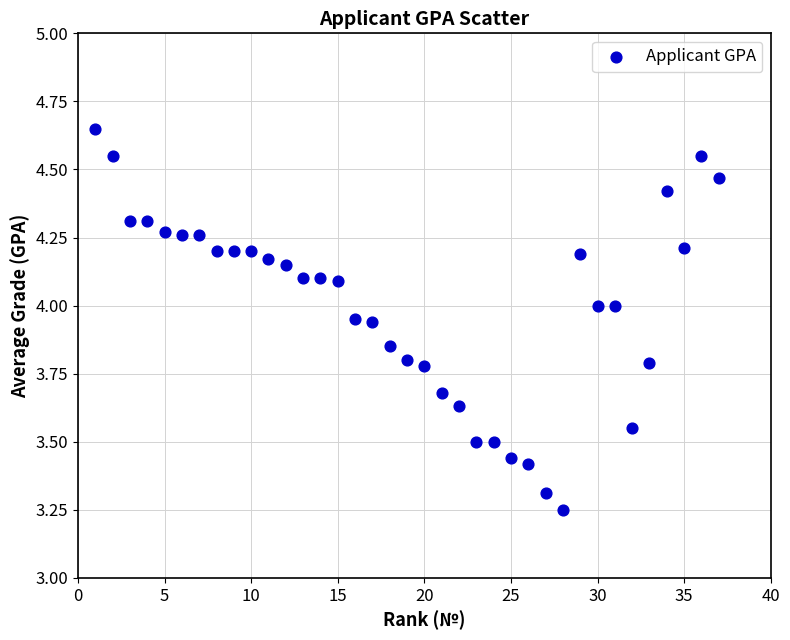

What is the range of Y values (max minus min)?

1.4